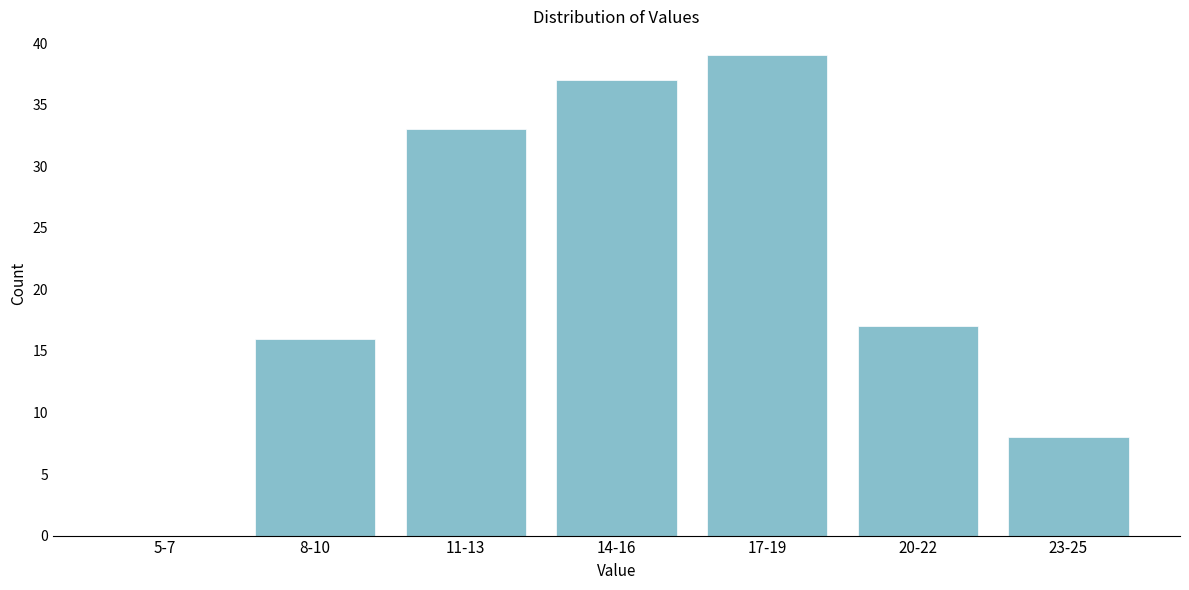

Reading left to right, transcribe all the data shown in this chart.

5-7=0	8-10=16	11-13=33	14-16=37	17-19=39	20-22=17	23-25=8